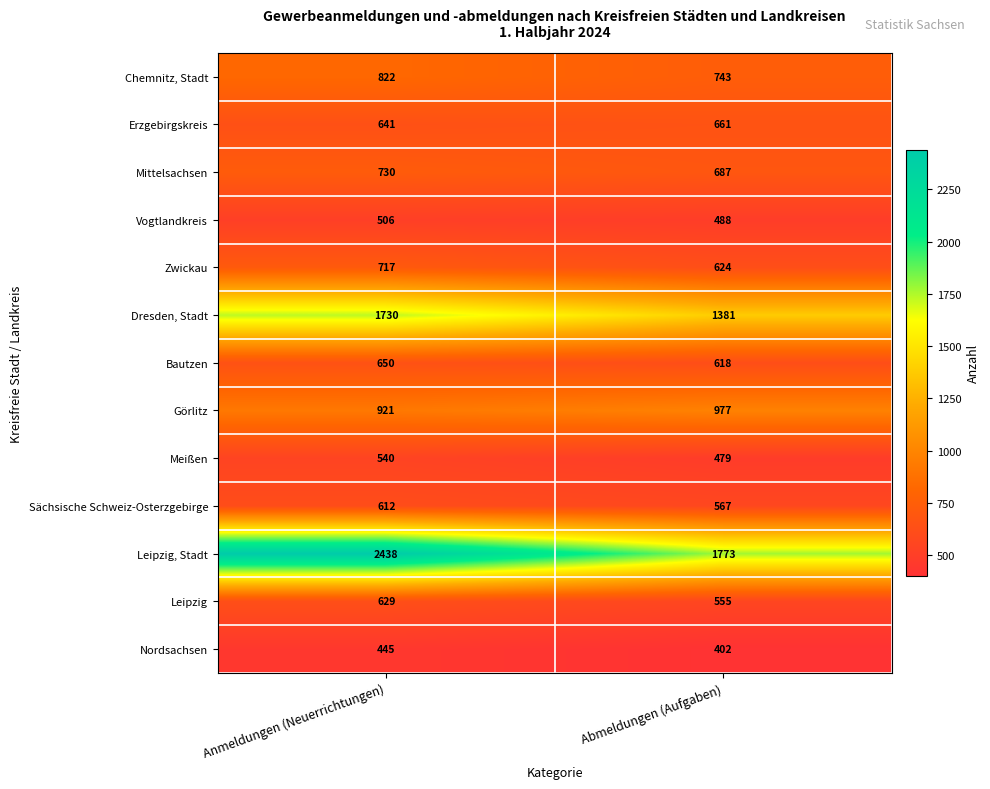

What is the sum of all Leipzig values?

1184